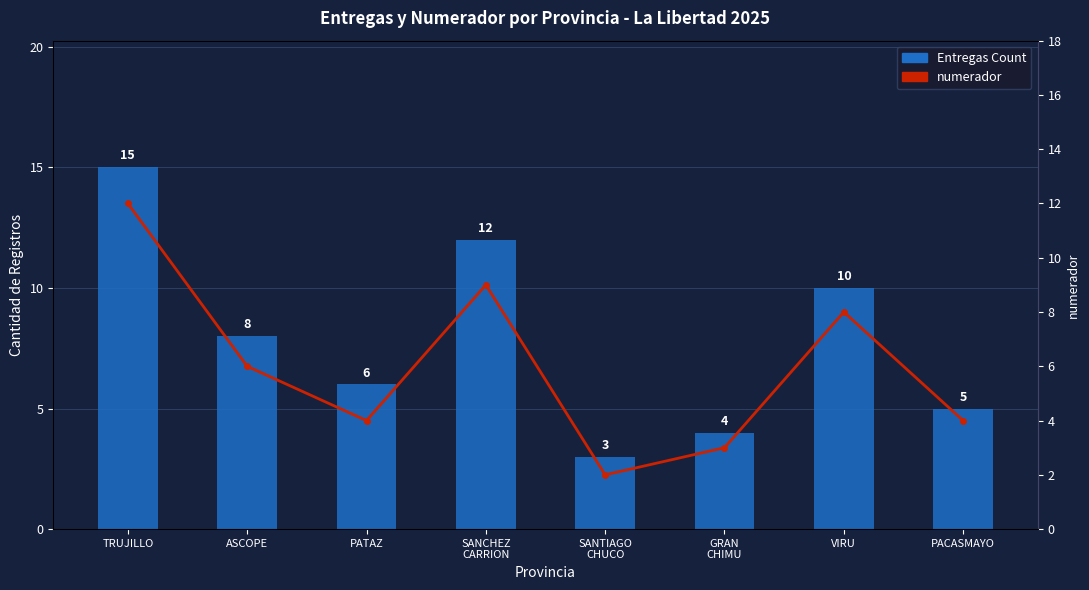

Which series has the widest spread of values?

Entregas Count